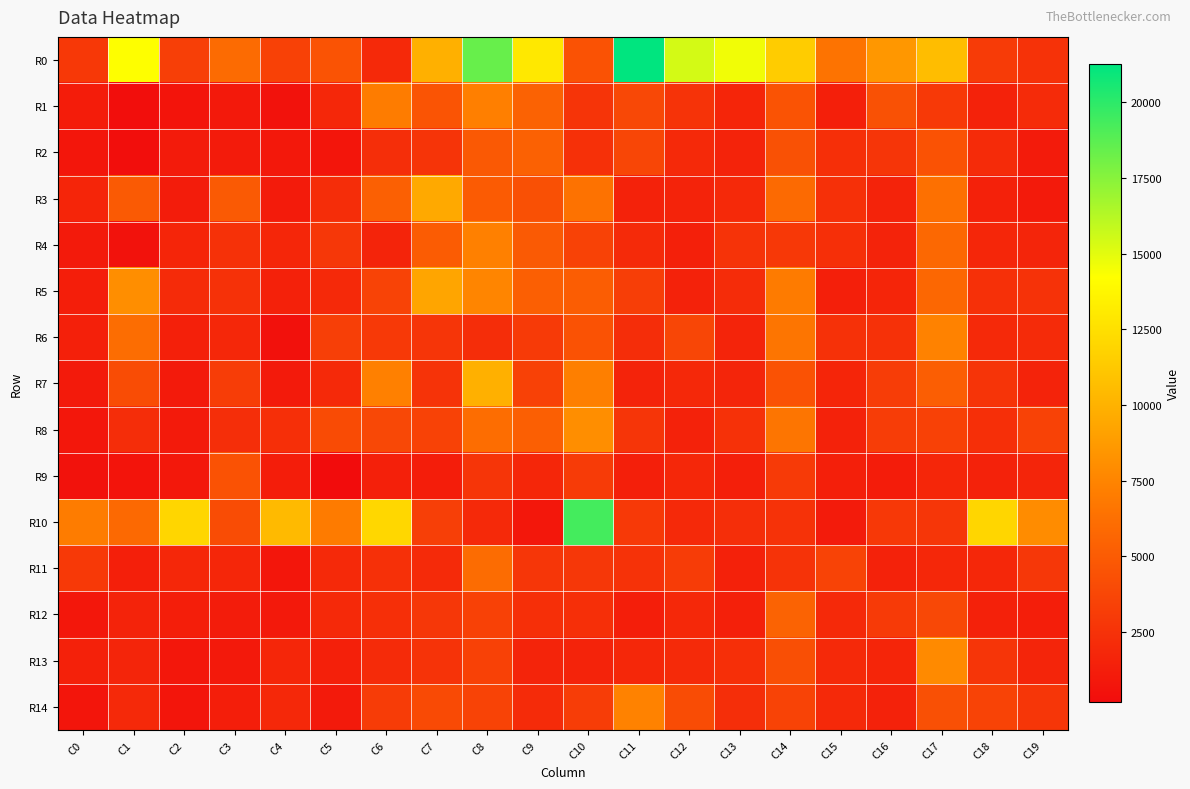

How many distinct data groups are displayed?

15